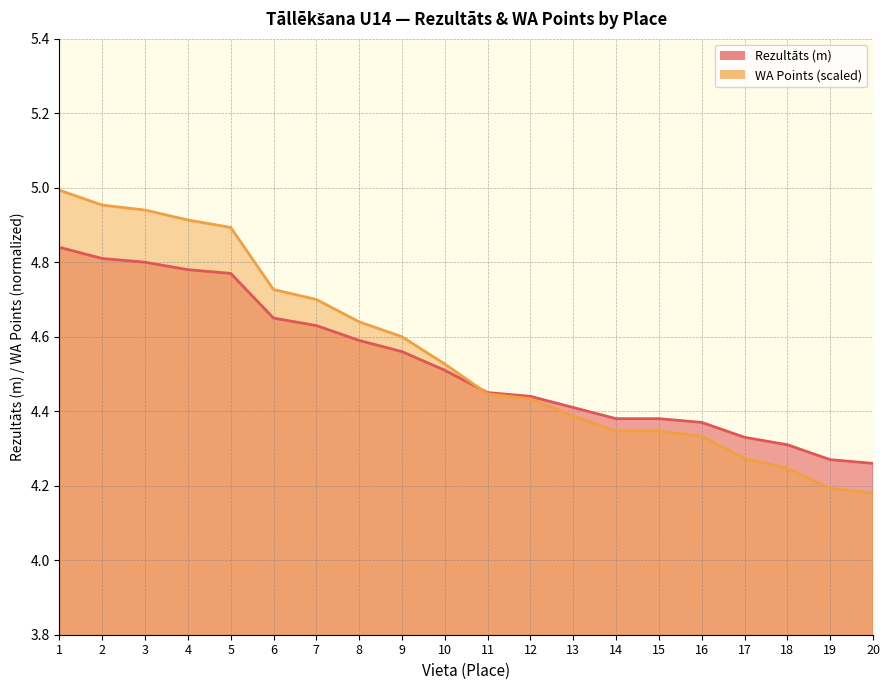

Which series changed the most between 7 and 8?

WA